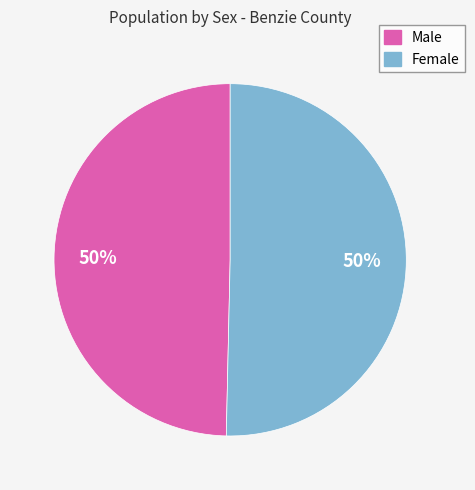

What is the ratio of the value at Female to the value at Male?

1.0